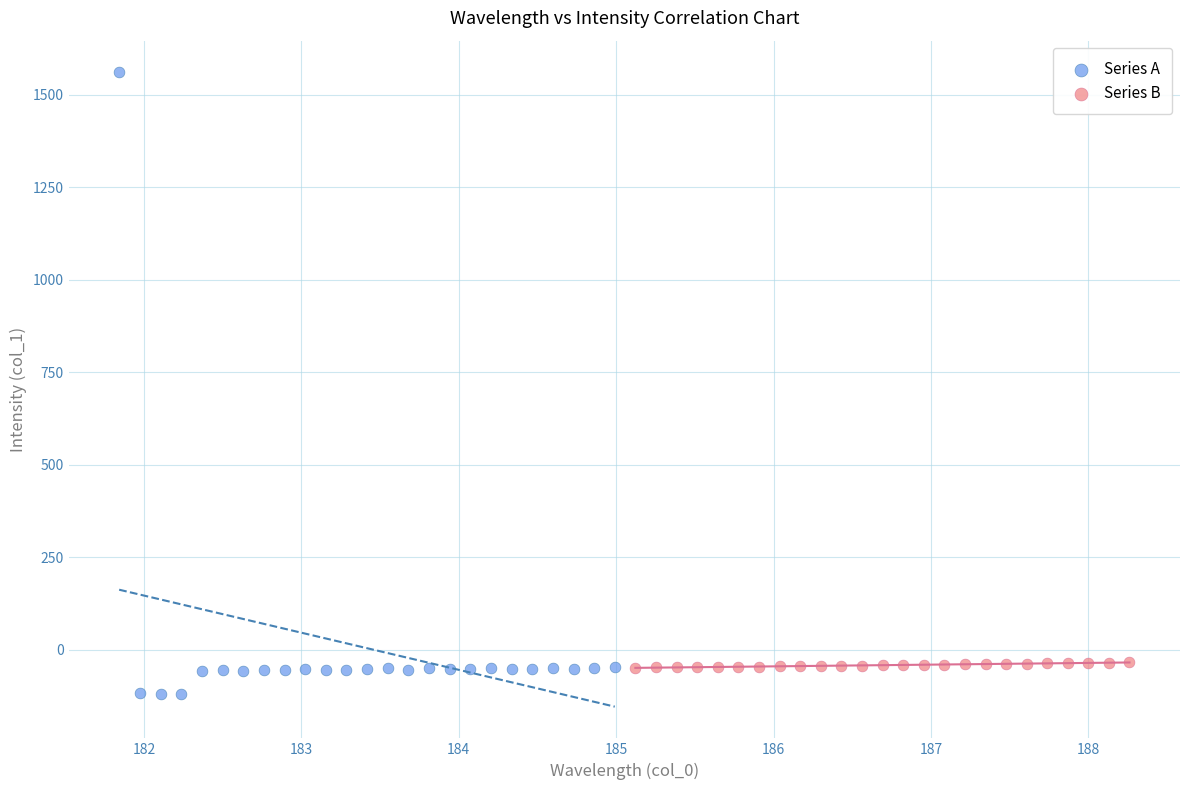

Which series contains the highest Y value?

Series A